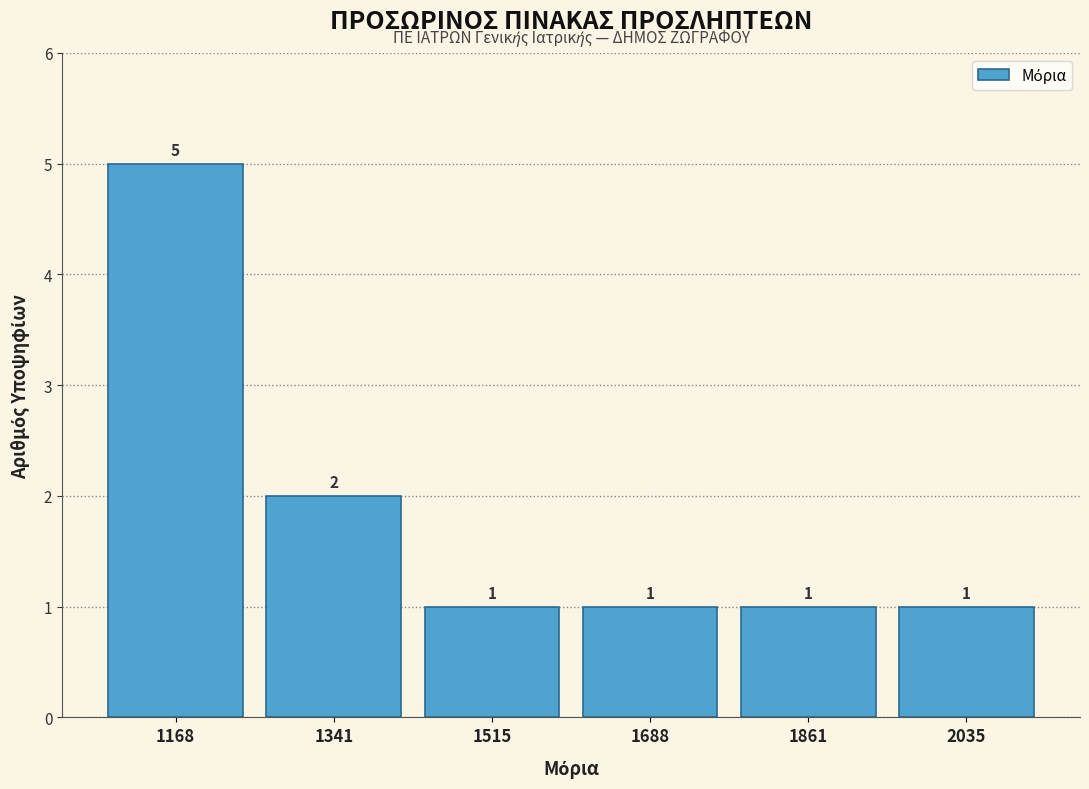

Reading left to right, transcribe this chart: for each bar, give the range it covers on the x-axis and its height. The bar edges are not printed on the chart, so give them approximately, as read against the axis.

1080 to 1260: 5
1260 to 1420: 2
1420 to 1600: 1
1600 to 1780: 1
1780 to 1940: 1
1940 to 2120: 1